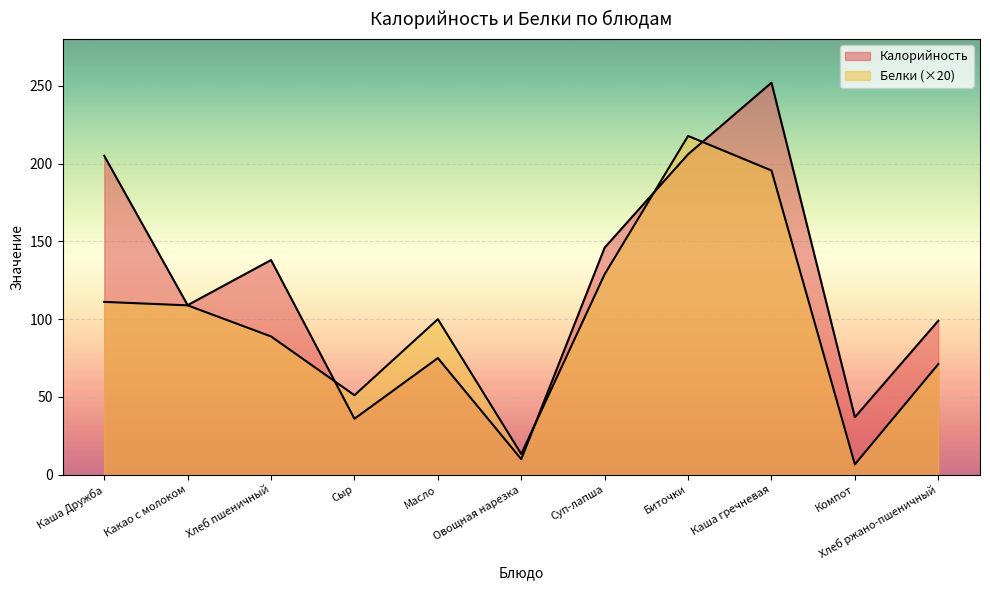

Reading right to left, extract all data points from this chart.

Калорийность: 99.0	37.0	252.0	206.0	146.0	10.0	75.0	36.0	138.0	109.0	205.0
Белки: 71.1	6.7	195.6	217.8	128.9	13.3	100.0	51.1	88.9	108.9	111.1